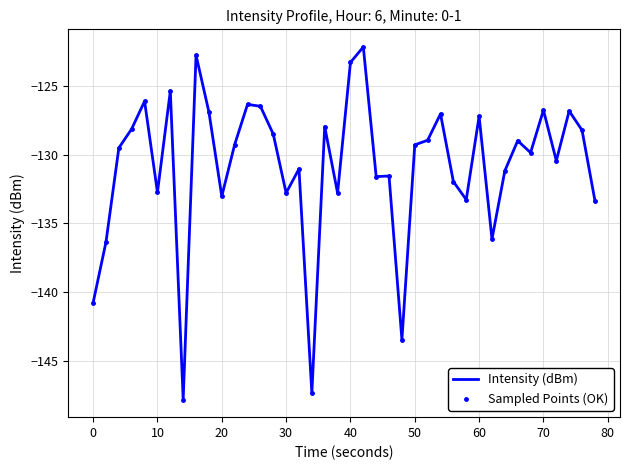

How many data points does each series have?

40